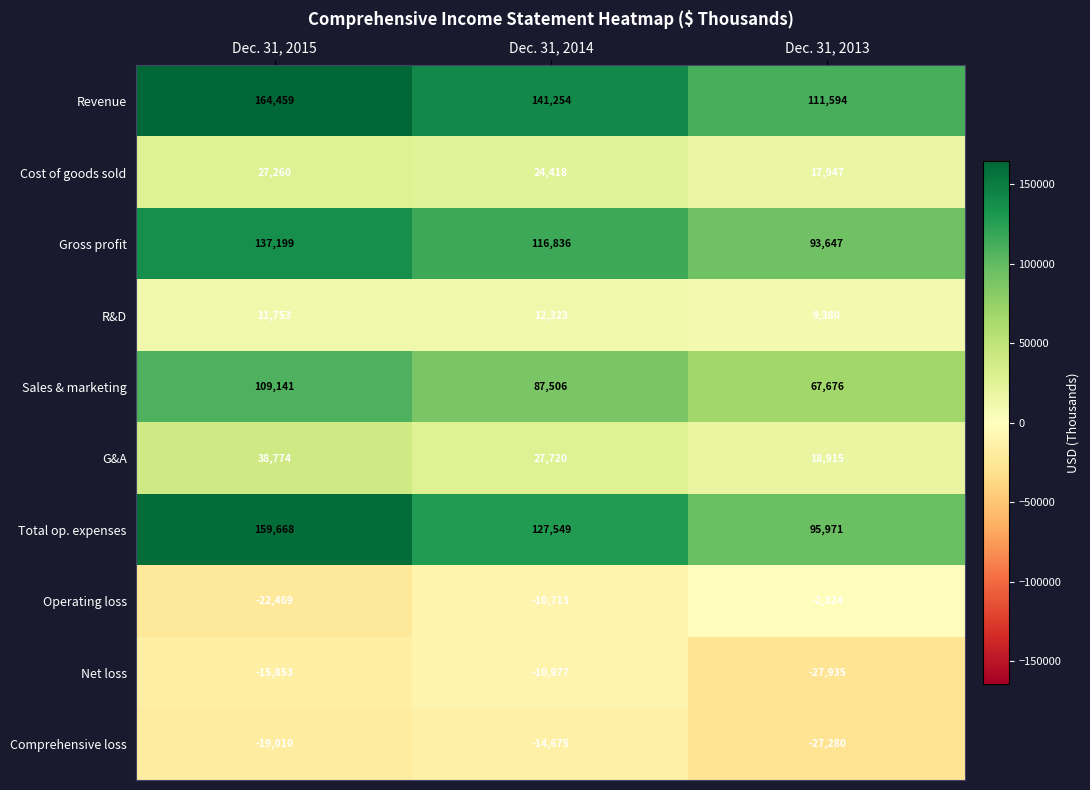

What is the approximate value of R&D at Dec. 31, 2015, to the nearest 10?

11750